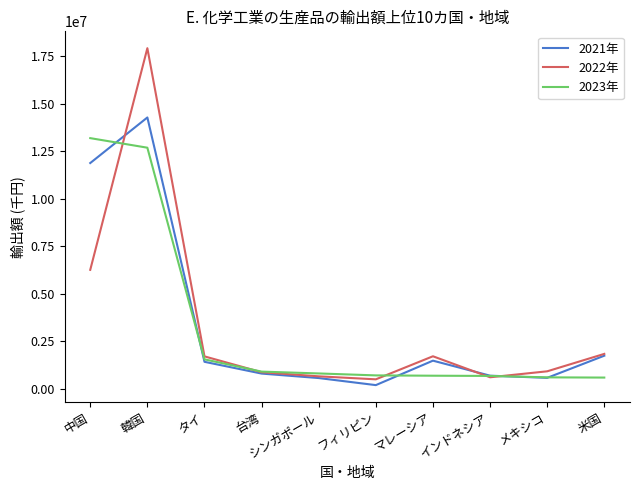

Is it true that 2022年 equals 912572 at メキシコ?

True